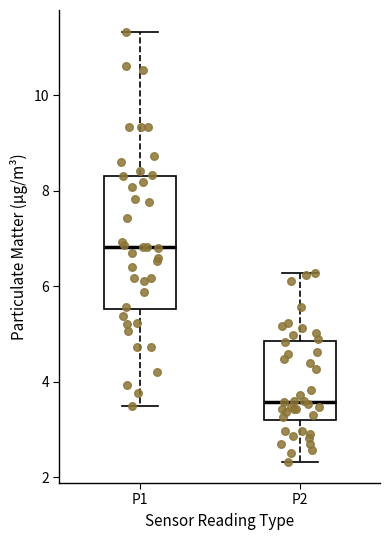

Reading left to right, transcribe this box plot: for each box, give where its median line is, the range the box spans, and where its two whiskers end, as read against the y-axis. The values are not printed on the chart, so give them approximately, as read against the axis.

P1: median 6.8, box 5.6 to 8.4, whiskers 3.6 to 11.4
P2: median 3.6, box 3.2 to 4.8, whiskers 2.4 to 6.2